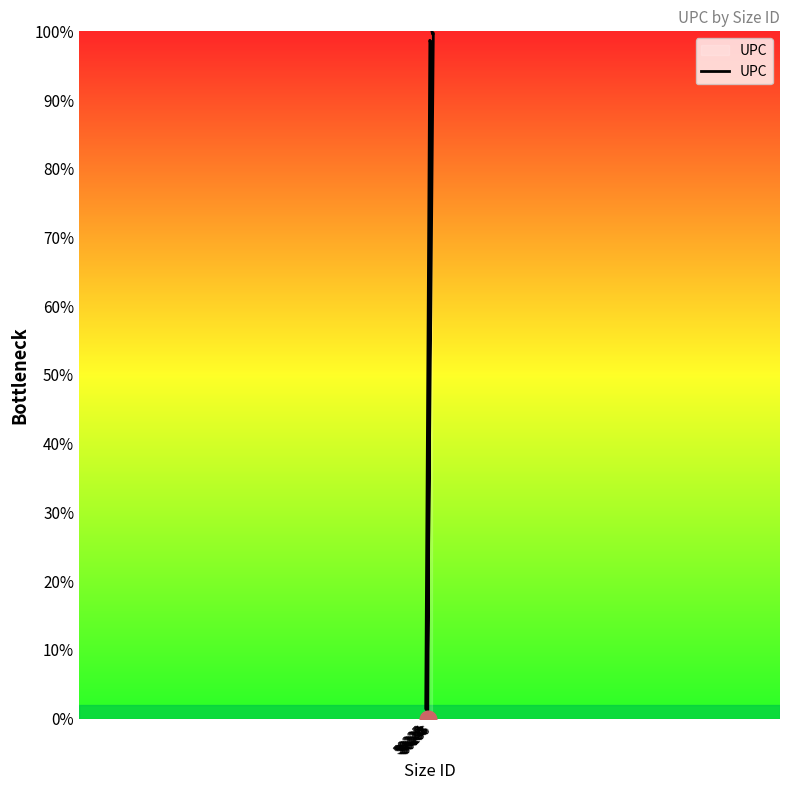

How many distinct data groups are displayed?

1